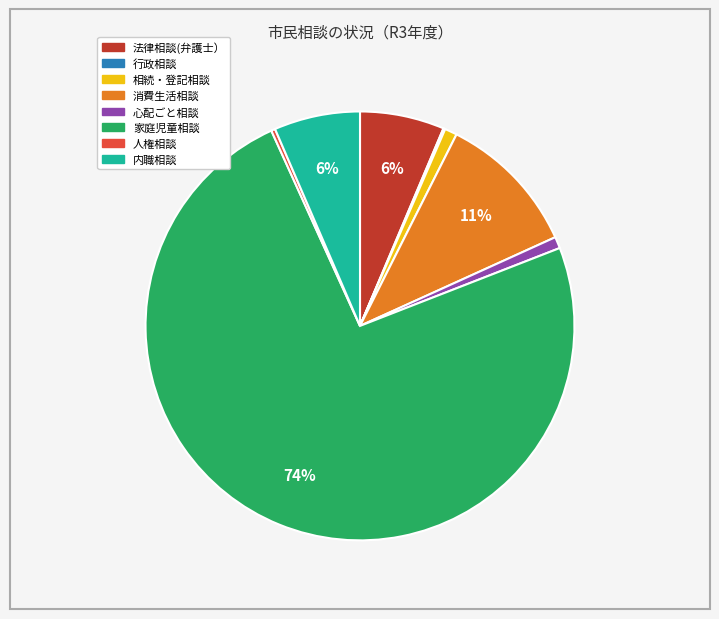

Is the sum of 内職相談 and 消費生活相談 greater than half?

No